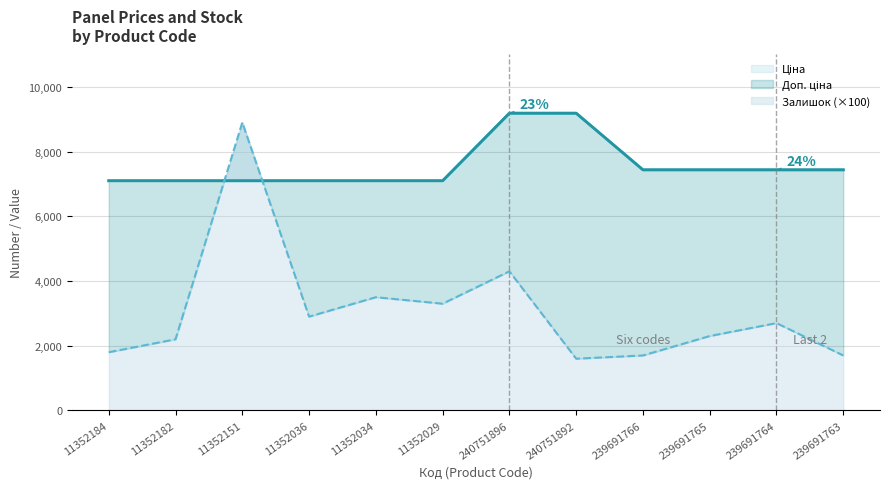

Where does the Доп. ціна series first go above 7436?

240751896